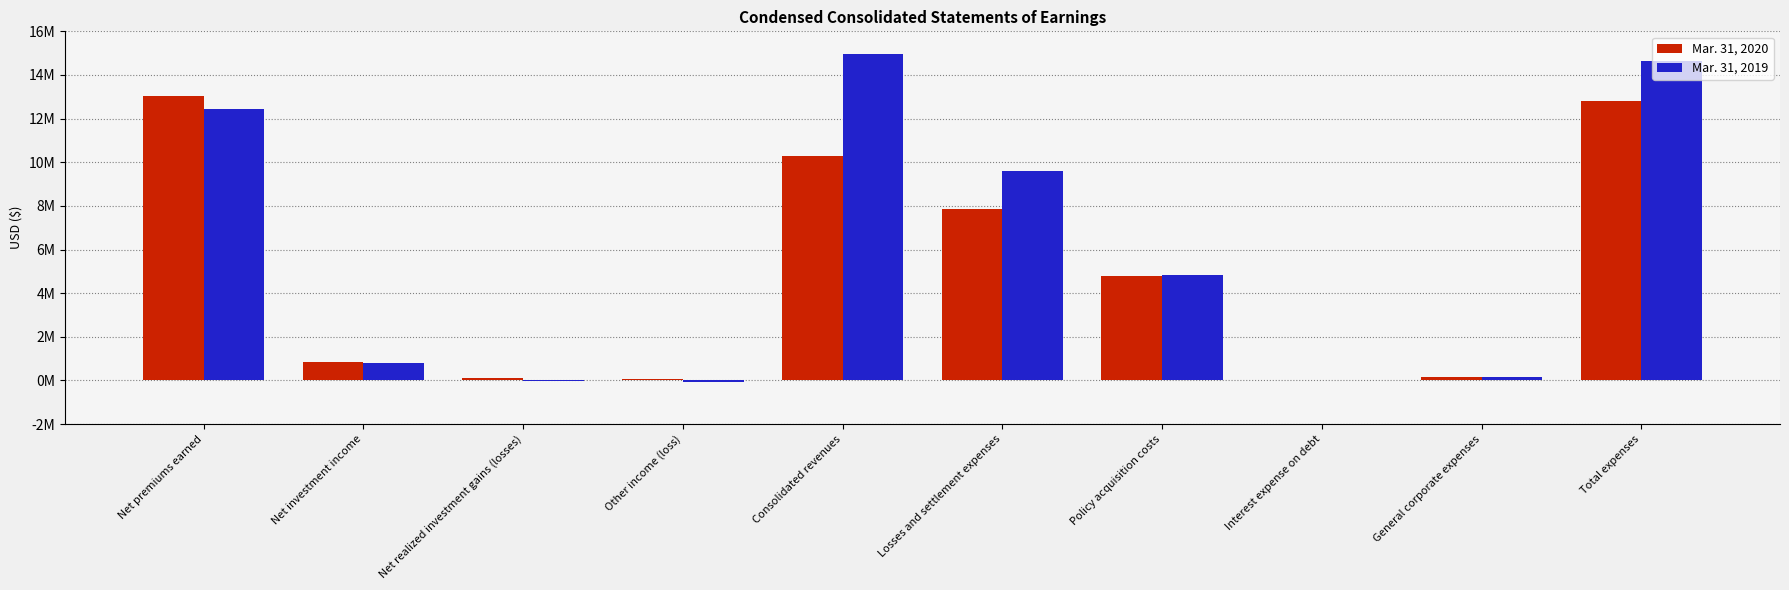

What is the sum of the Mar. 31, 2020 values at Losses and settlement expenses and Interest expense on debt?

7877410